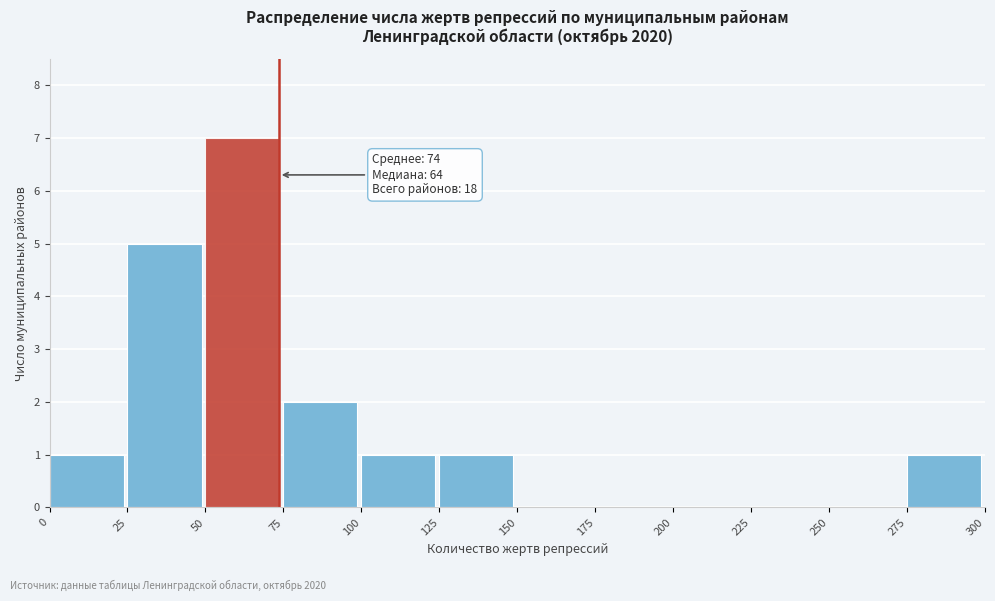

Over which range of the x-axis is the bar tallest?

50 to 75